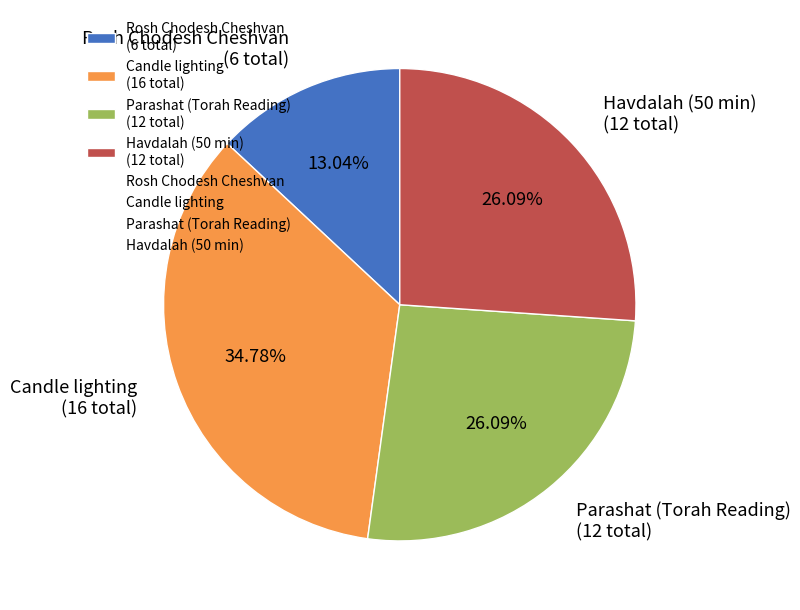

How many segments does this pie chart have?

4